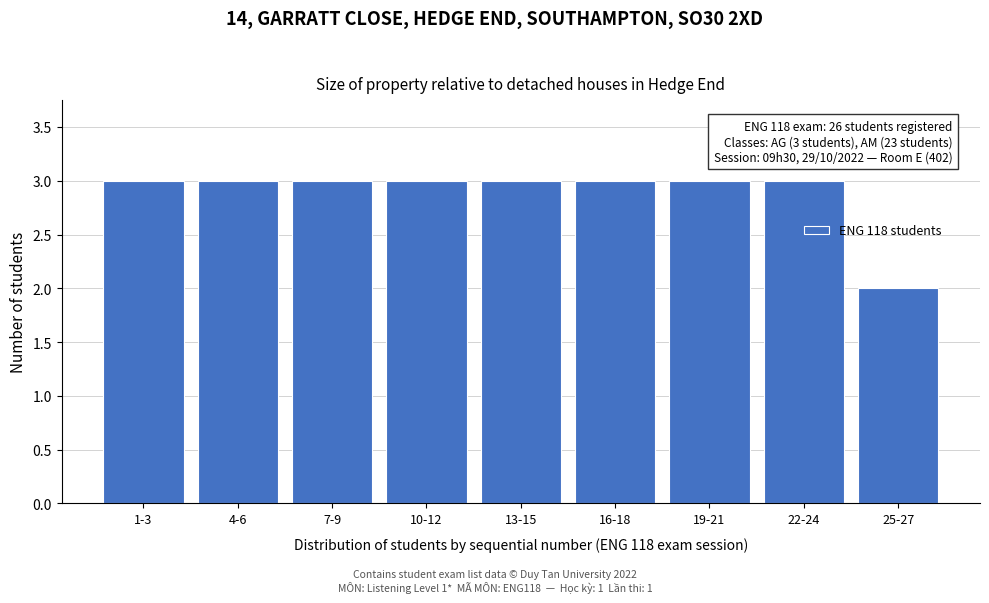

Reading right to left, what are all the values shown in this chart?

2	3	3	3	3	3	3	3	3